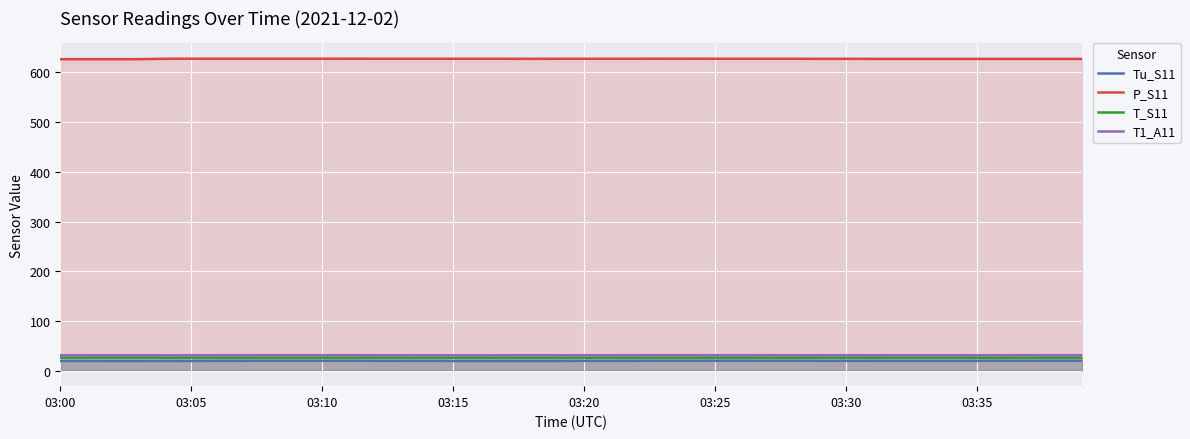

True or false: T_S11 and P_S11 intersect in this chart.

False